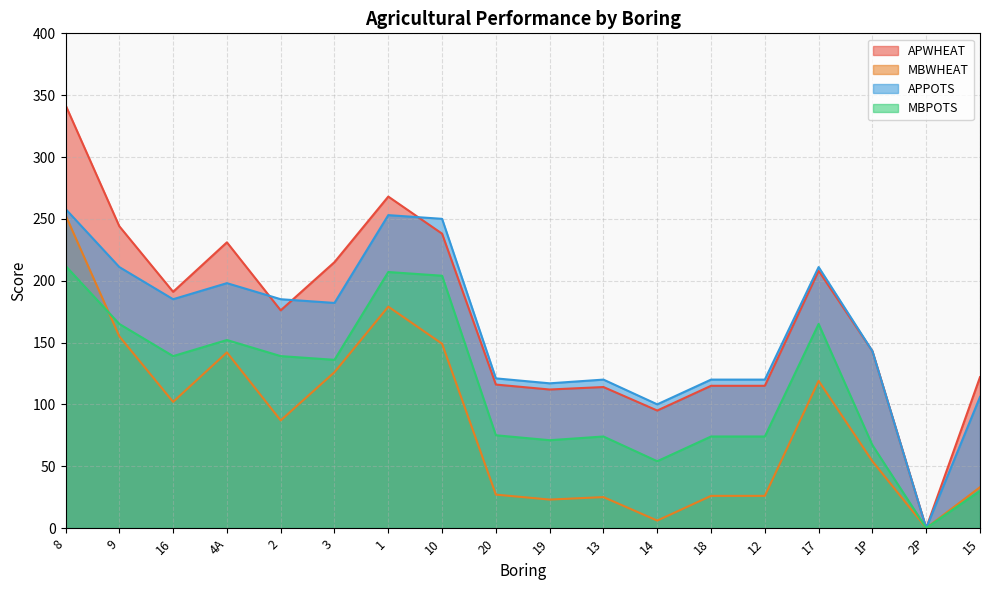

True or false: APWHEAT and MBPOTS intersect in this chart.

False